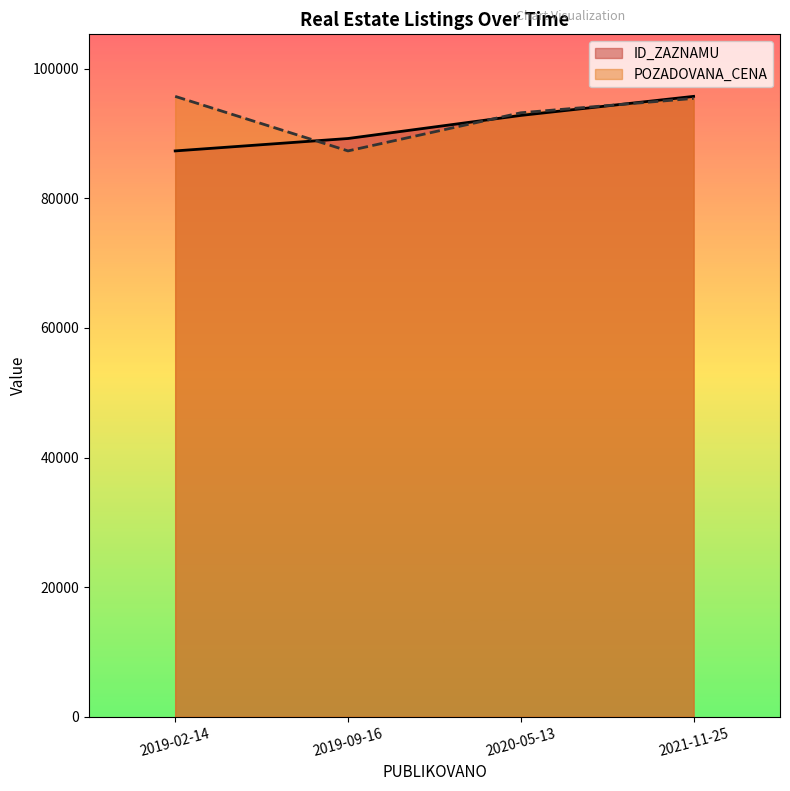

Which series has the largest range (max minus min)?

ID_ZAZNAMU